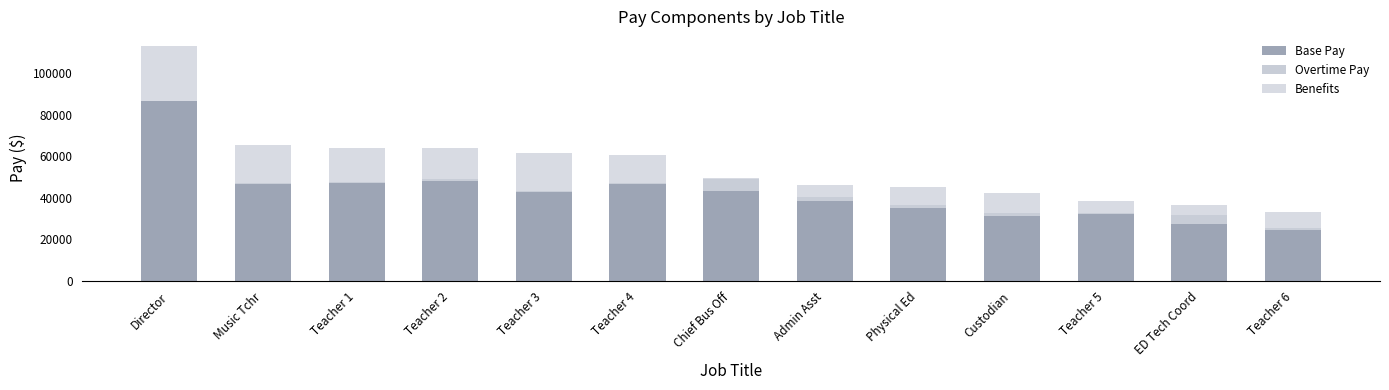

What is the label of the 4th bar from the right?

Custodian